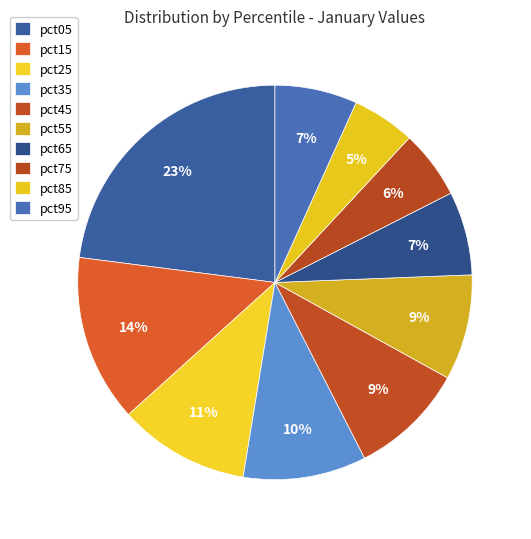

What is the largest slice in the pie chart?

pct05